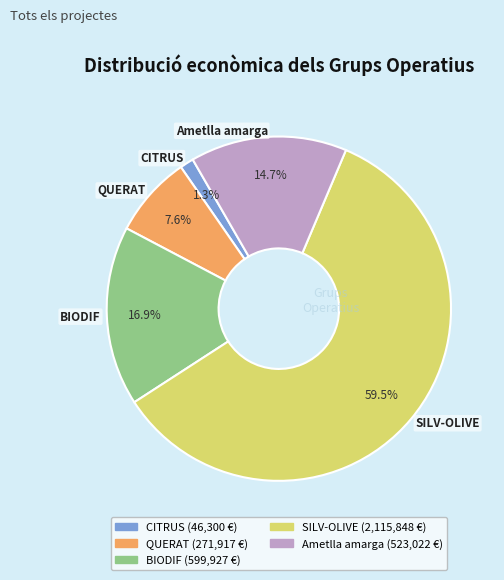

What is the largest slice in the pie chart?

SILV-OLIVE